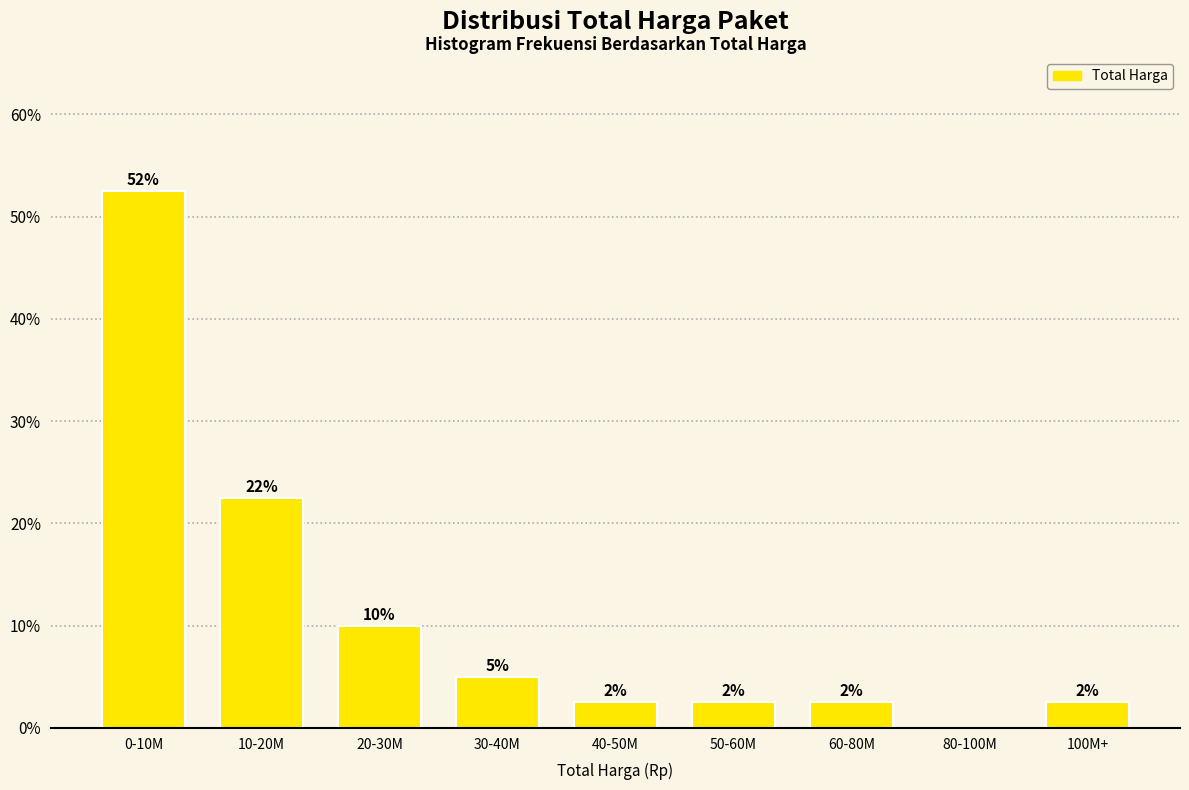

Are the bars horizontal?

No